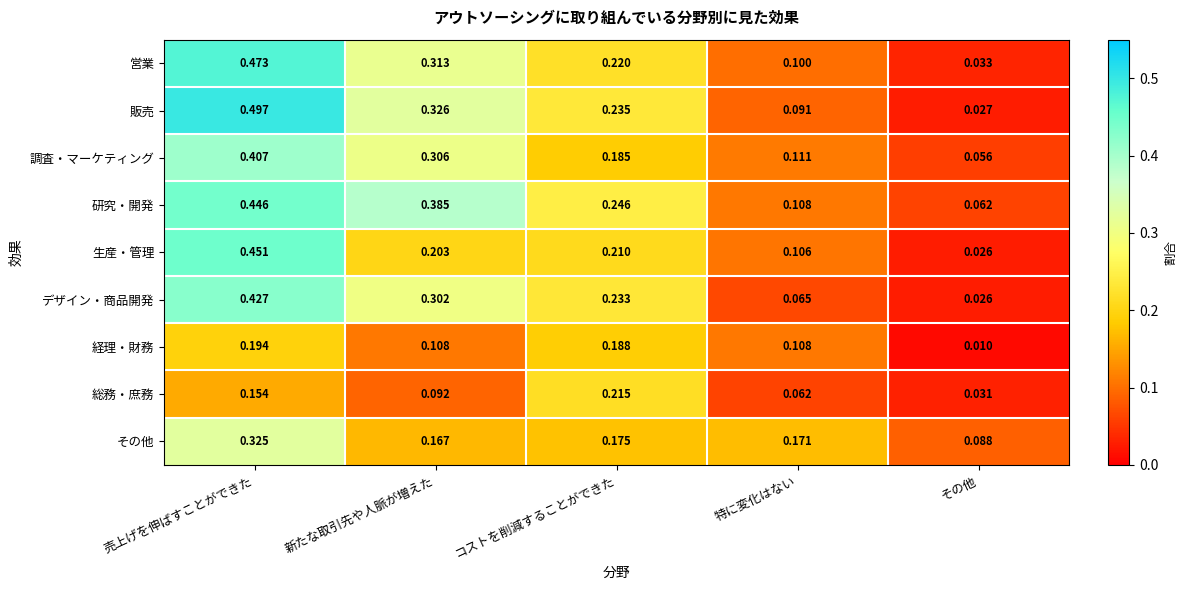

Rank the series at 売上げを伸ばすことができた from highest to lowest value.

販売, 営業, 生産・管理, 研究・開発, デザイン・商品開発, 調査・マーケティング, その他, 経理・財務, 総務・庶務